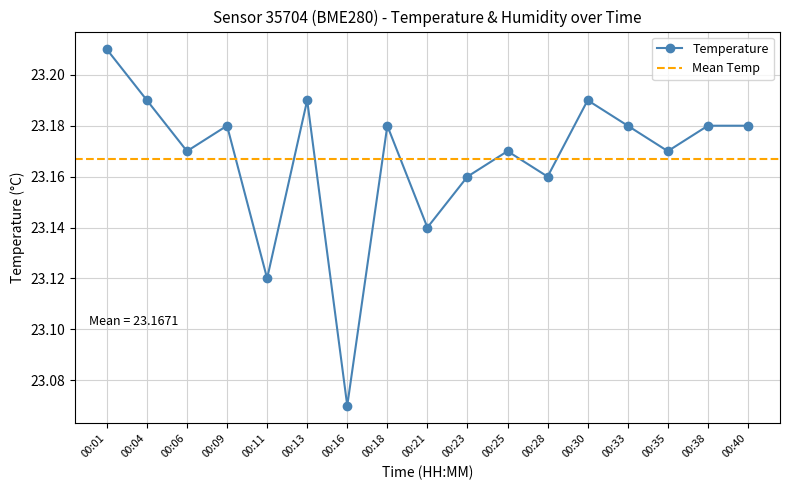

Does the chart have visible grid lines?

Yes